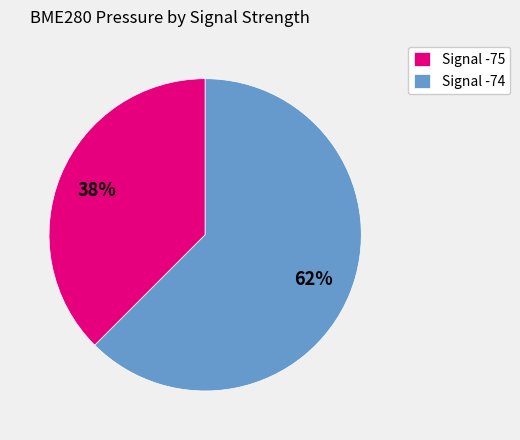

Rank the categories by value from lowest to highest.

Signal -75, Signal -74